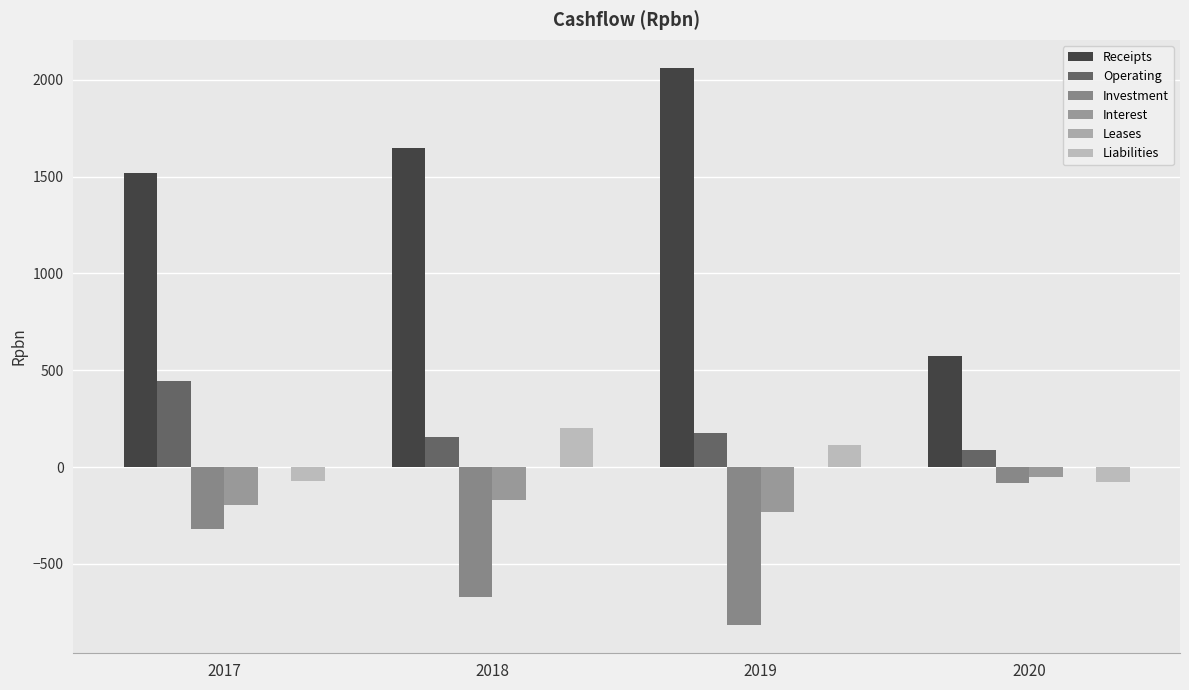

What is the greatest value displayed?

2062.6